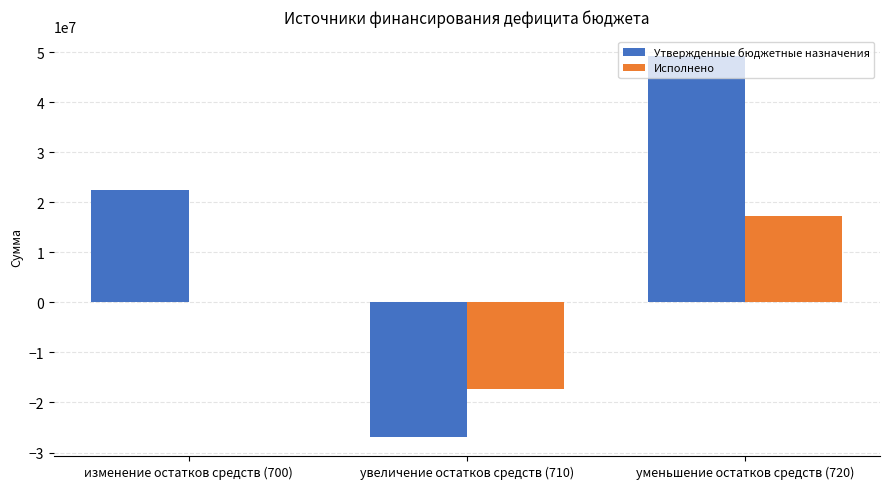

The value of Утвержденные бюджетные назначения at увеличение остатков средств (710) is -43371101.3. True or false?

False